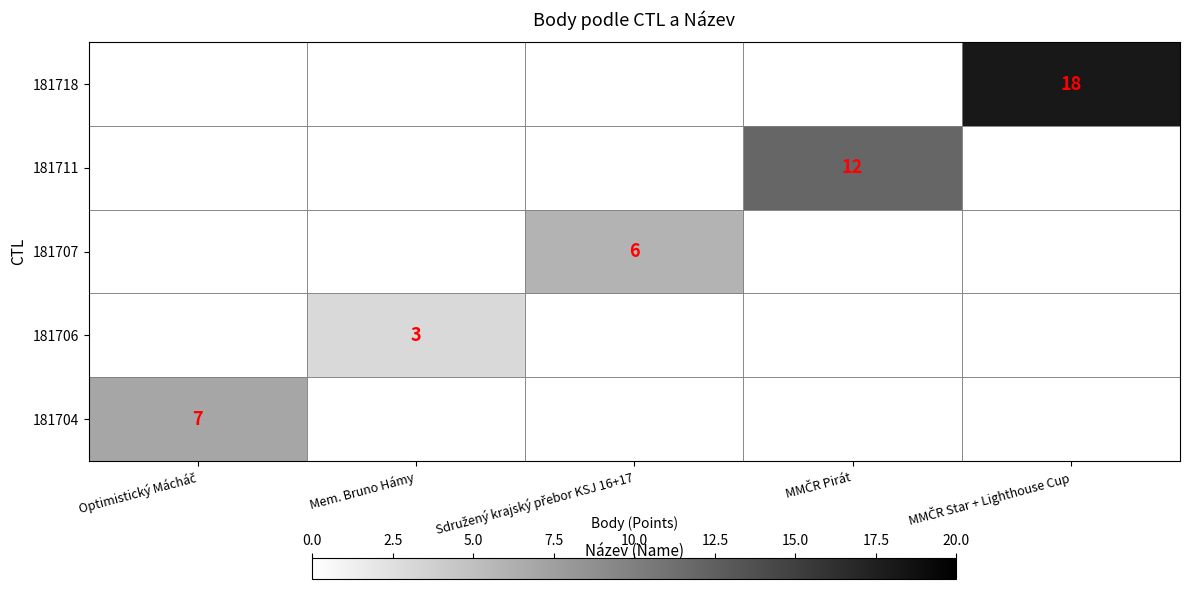

Rank the series at Sdružený krajský přebor KSJ 16+17 from highest to lowest value.

181704, 181706, 181707, 181711, 181718